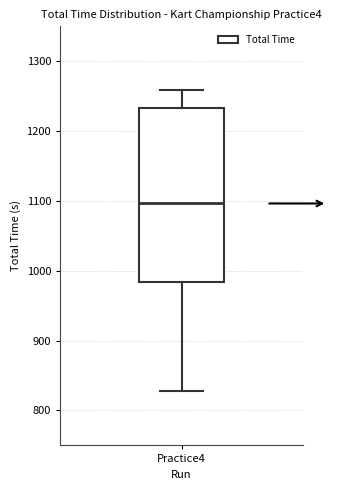

Where does the median line of the box for Practice4 sit on the y-axis? The values are not printed on the chart, so give them approximately, as read against the axis.

1100